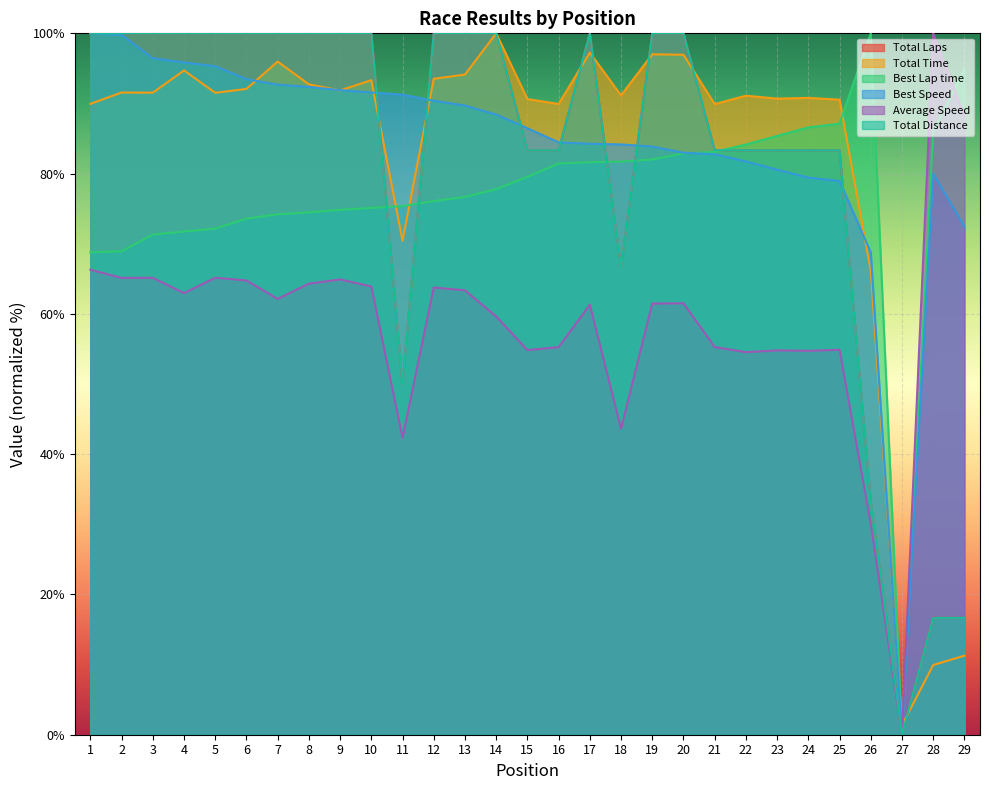

What is the difference between the highest and lowest values at 13?

36.6